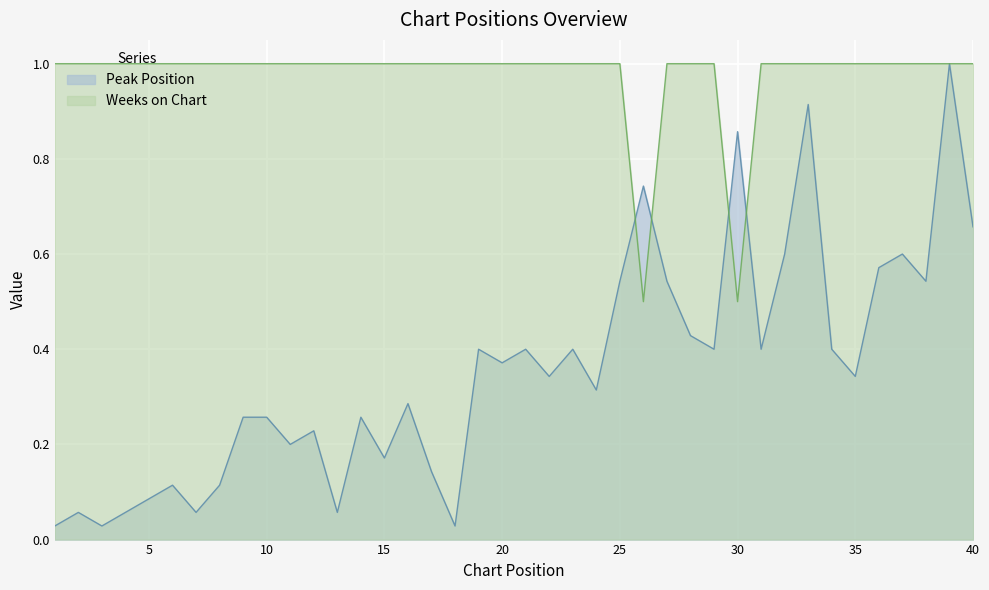

How many lines are shown in the chart?

2